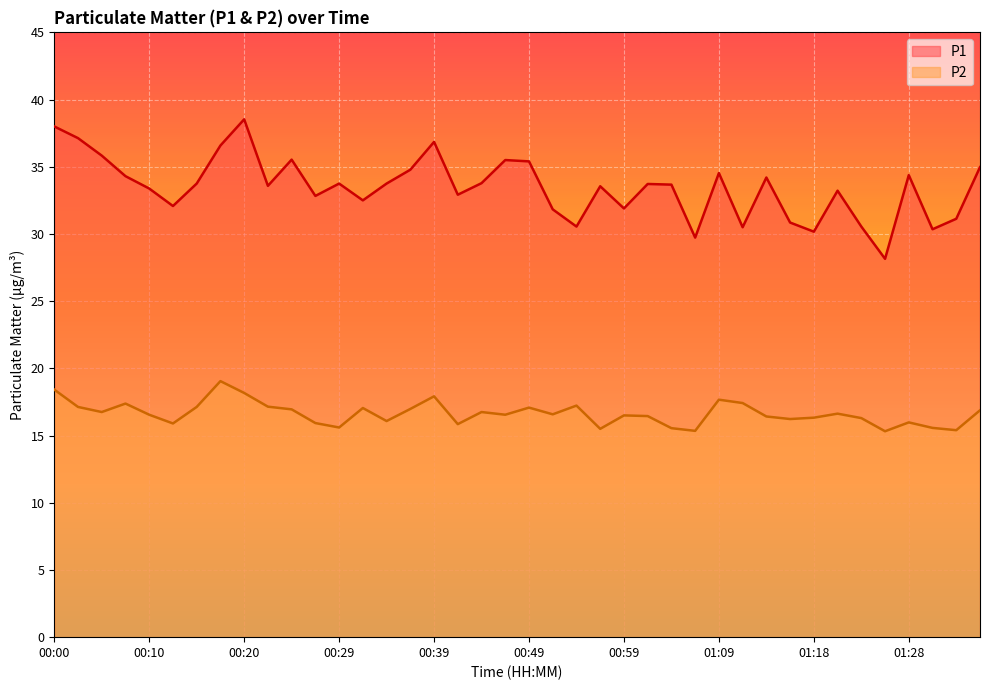

What is the difference between the P1 values at 00:25 and 00:20?

3.0